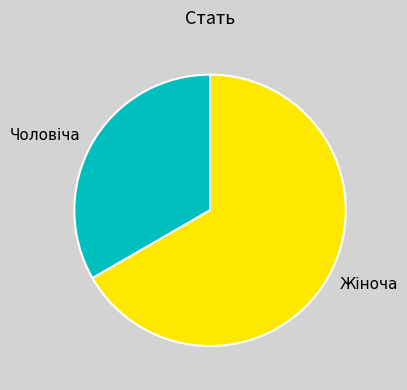

Does Чоловіча account for over 50% of the chart?

No